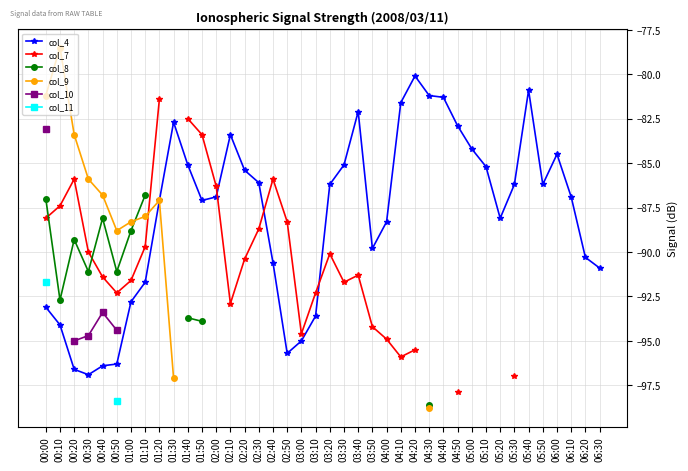

At which label does col_8 reach its minimum?

04:30